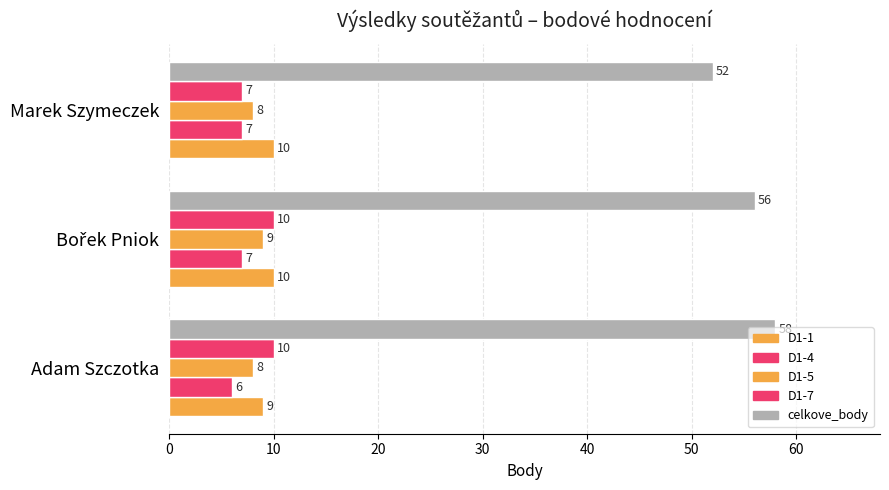

What is the value of the celkove_body bar at the 2nd from the left?

56